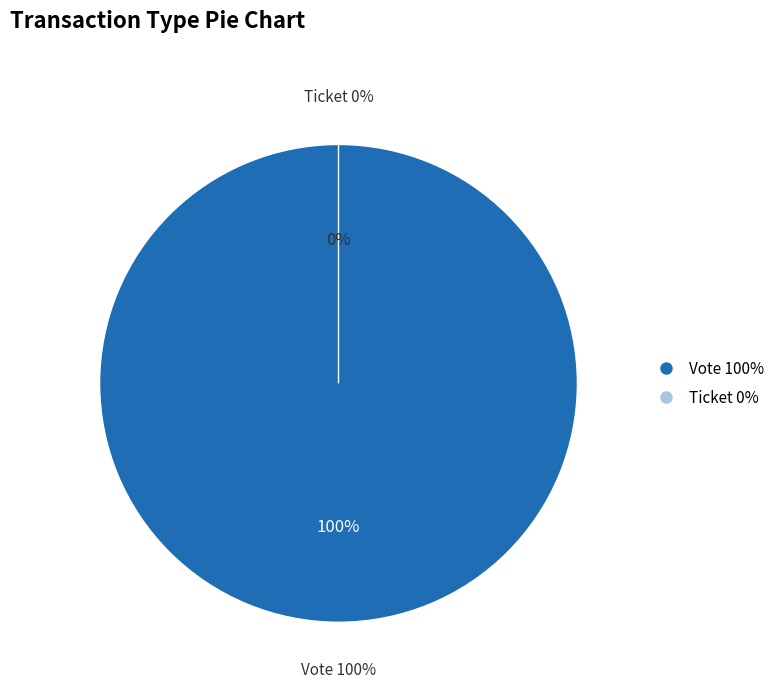

Which slice is the largest?

Vote